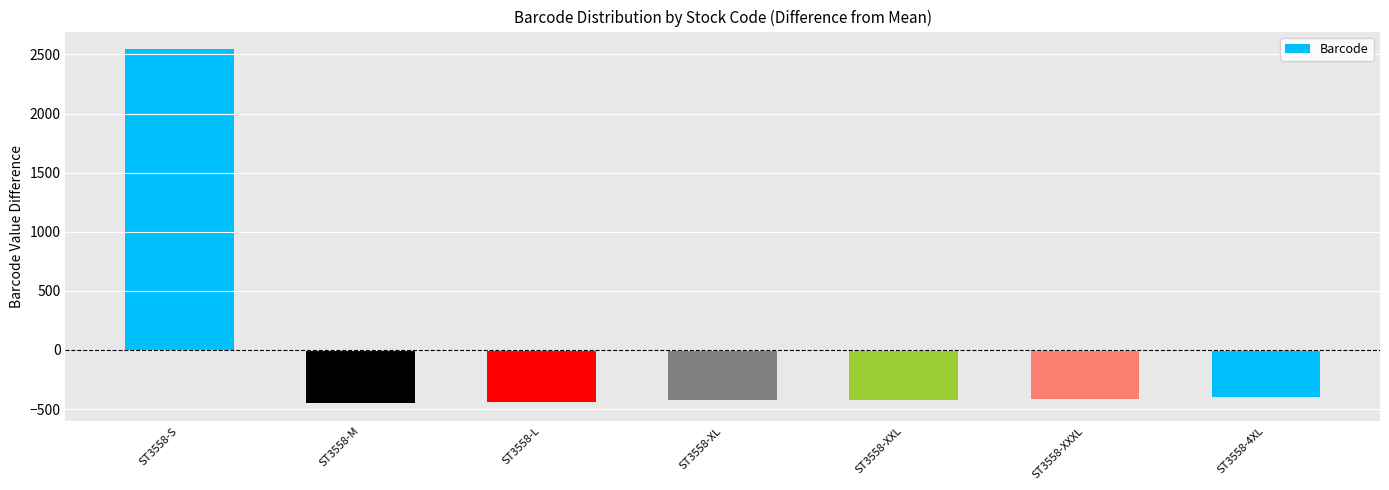

What is the approximate value at ST3558-L?

-442.9